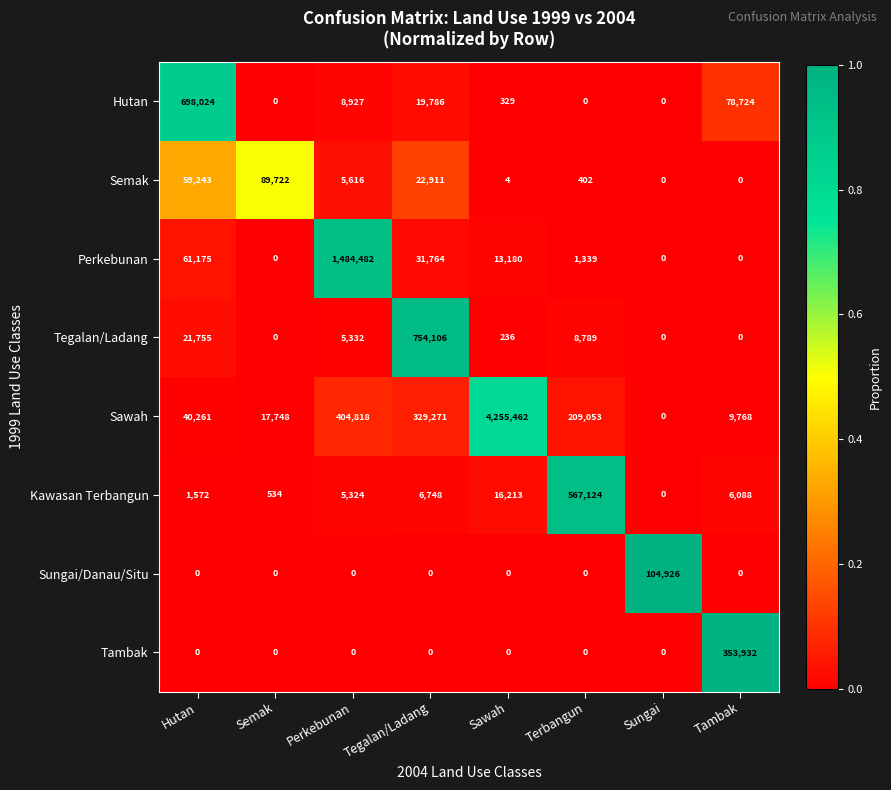

At which label does Tegalan/Ladang first exceed 5332?

Hutan